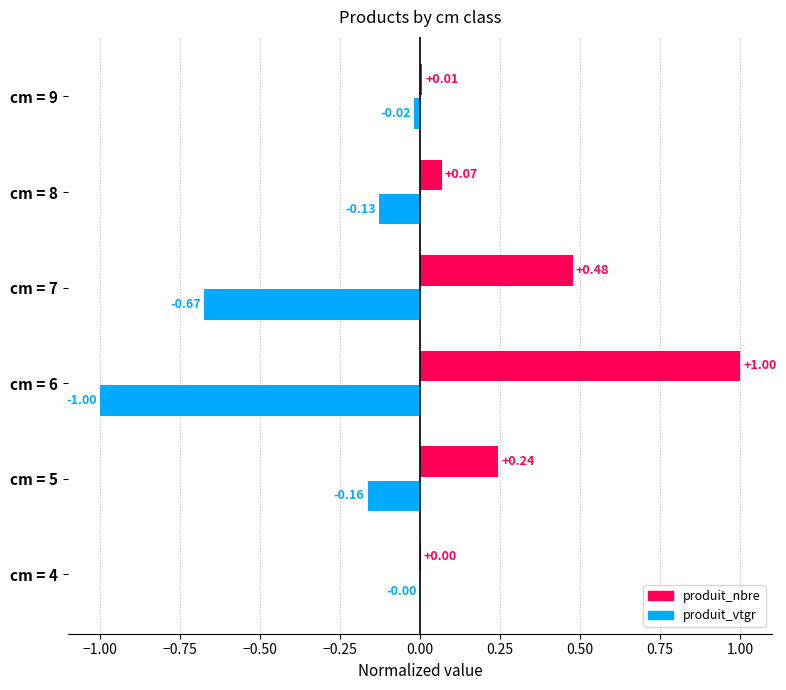

Which series changed the most between cm = 5 and cm = 9?

produit_nbre